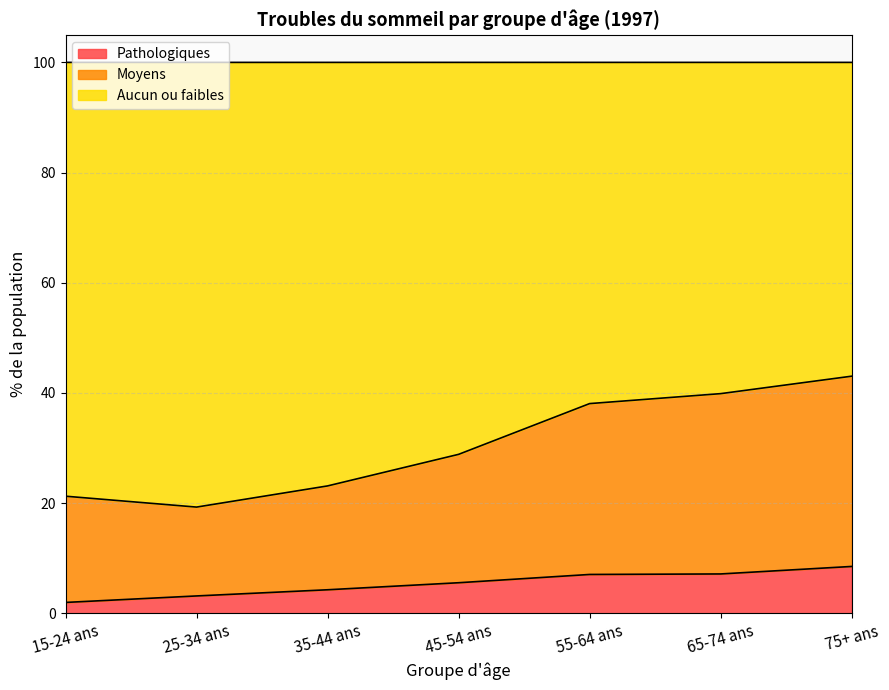

What is the highest value of the Pathologiques series?

8.5